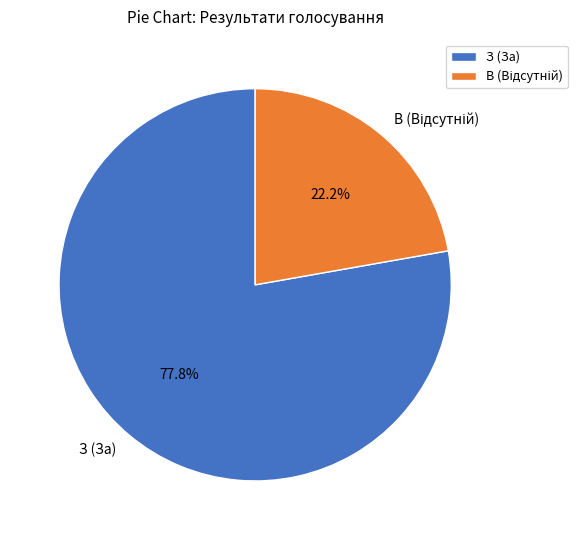

What percentage is the З (За) slice, to the nearest percent?

78%